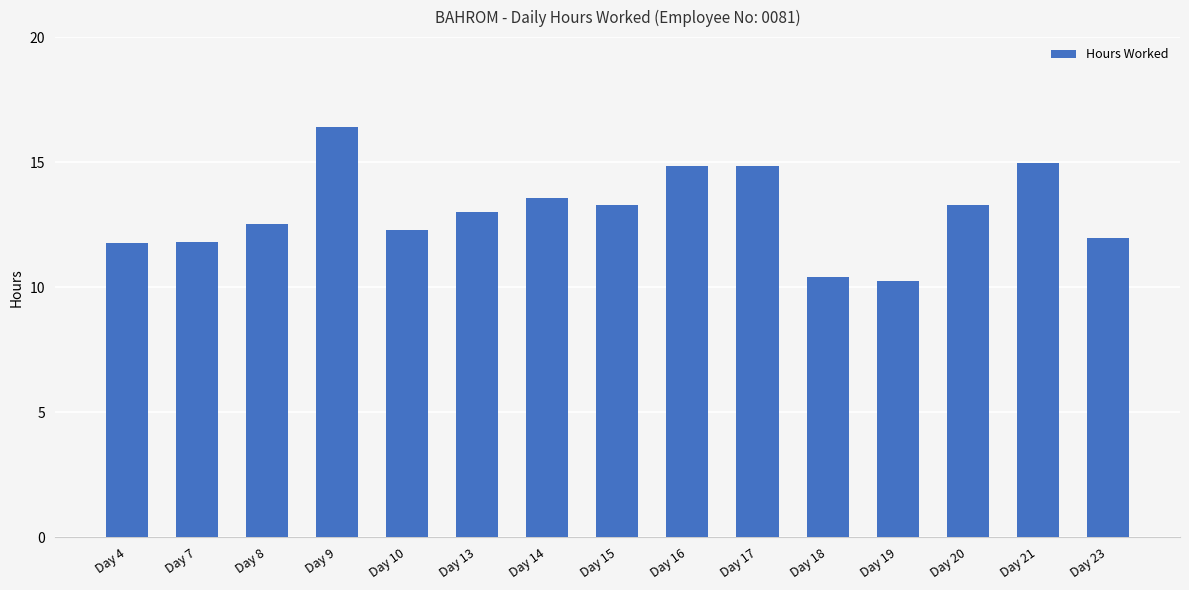

What is the greatest value displayed?

16.4